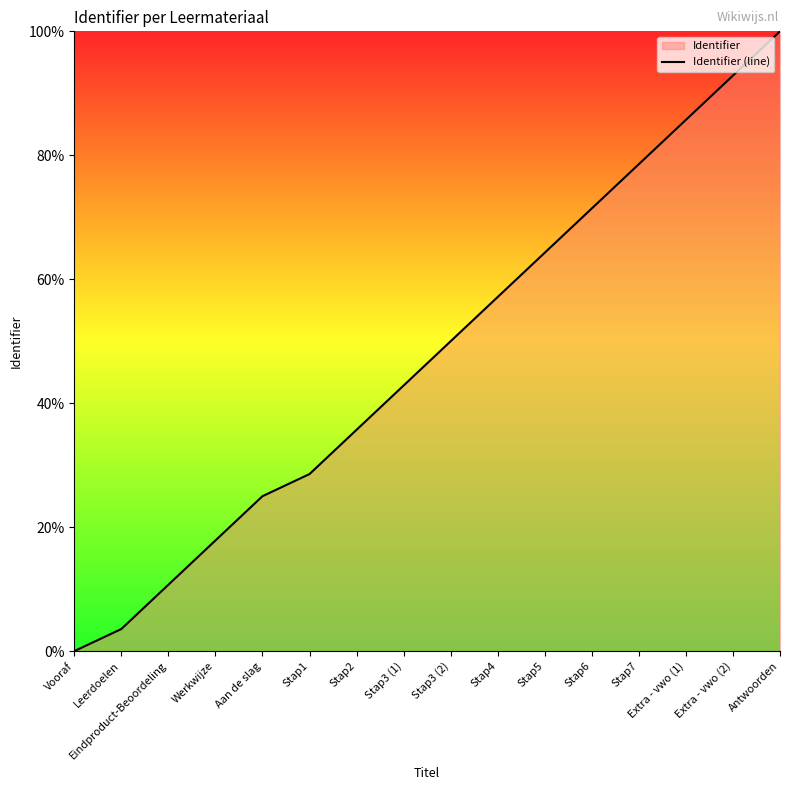

Between Stap1 and Stap6, which is larger?

Stap6